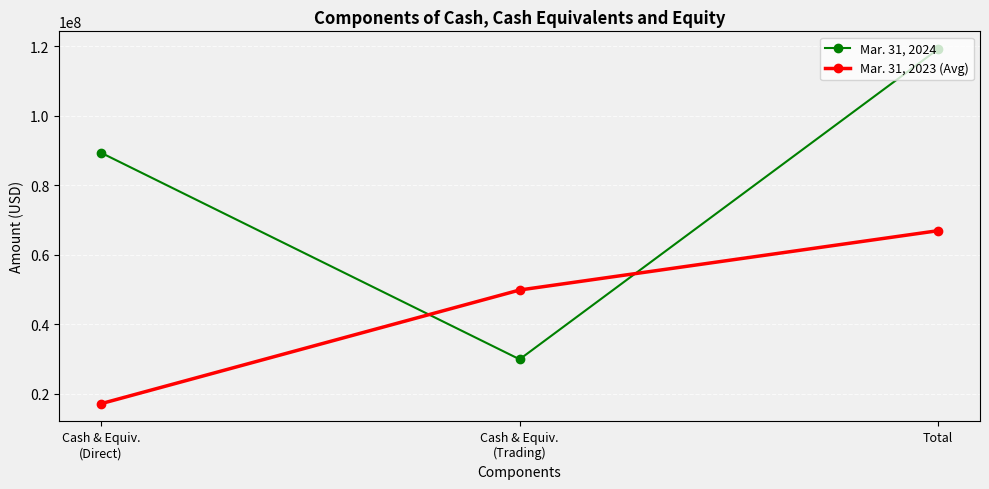

Which series has the largest total across all categories?

Mar. 31, 2024